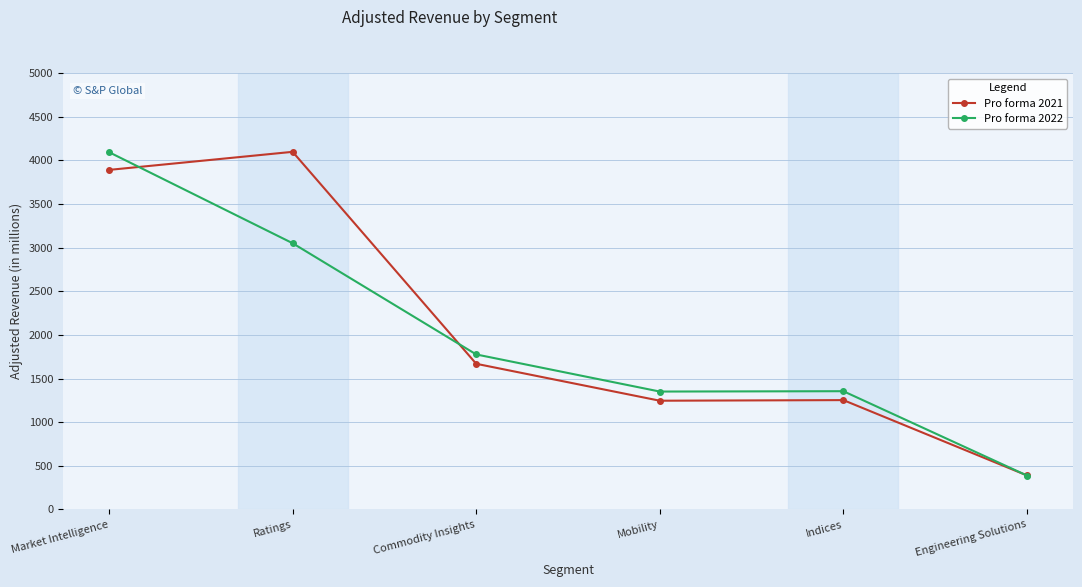

At which label does Pro forma 2021 reach its minimum?

Engineering Solutions